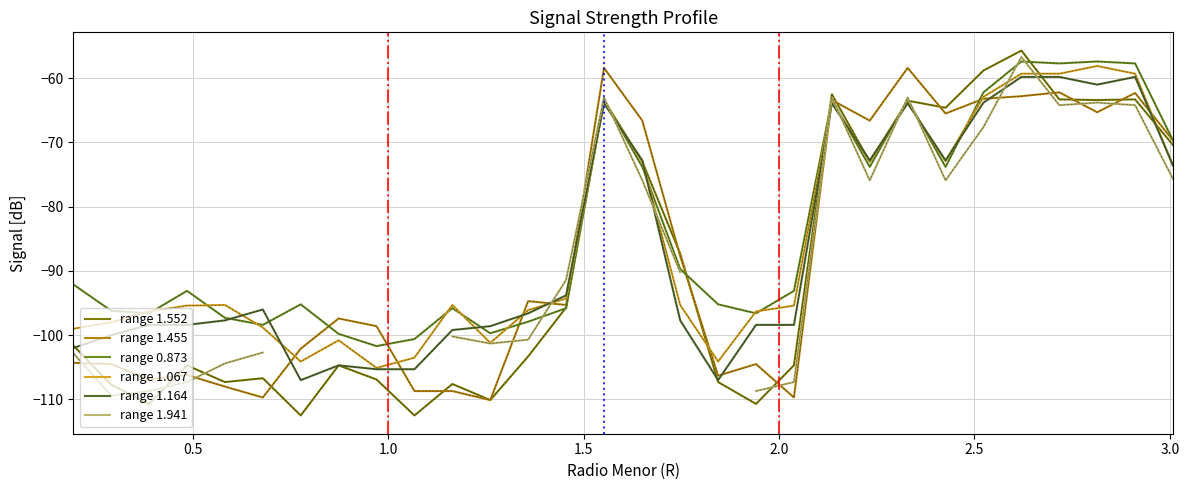

True or false: range 1.164 and range 1.067 cross at least once.

True